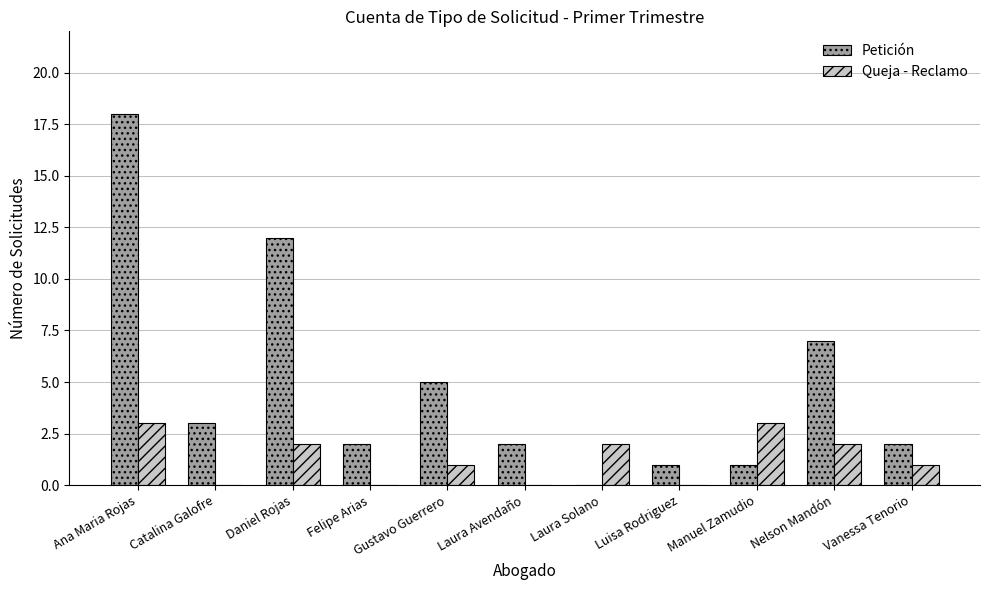

True or false: Petición has a value of 3 at Nelson Mandón.

False